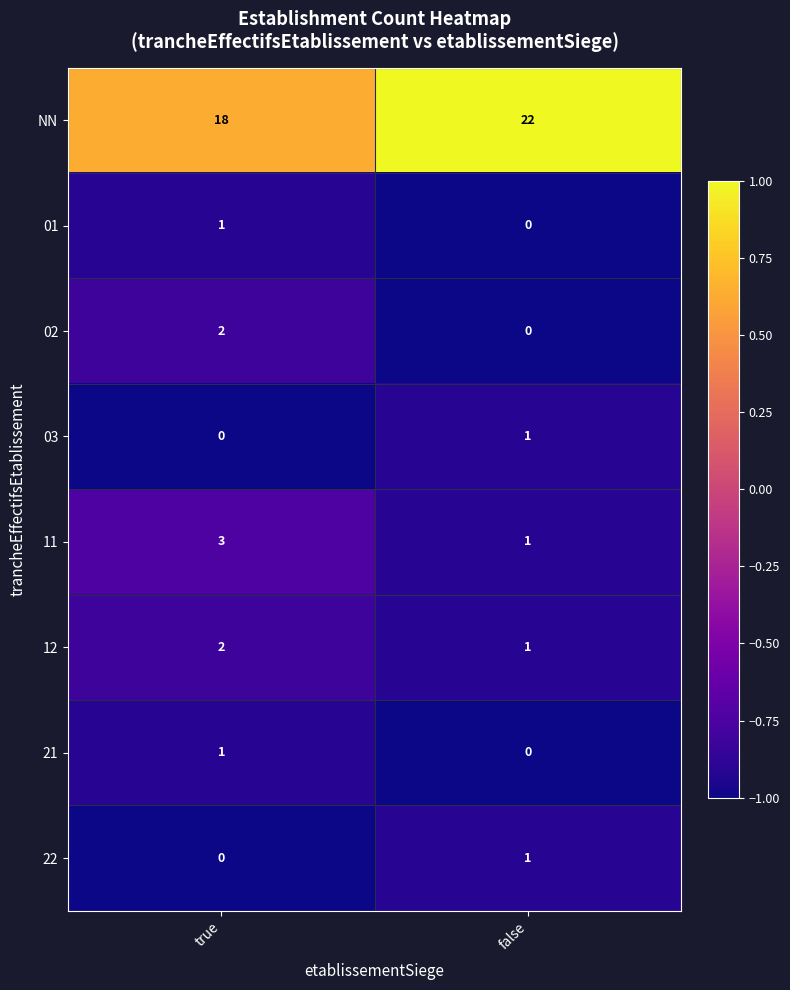

Rank the categories by 12 value from highest to lowest.

true, false